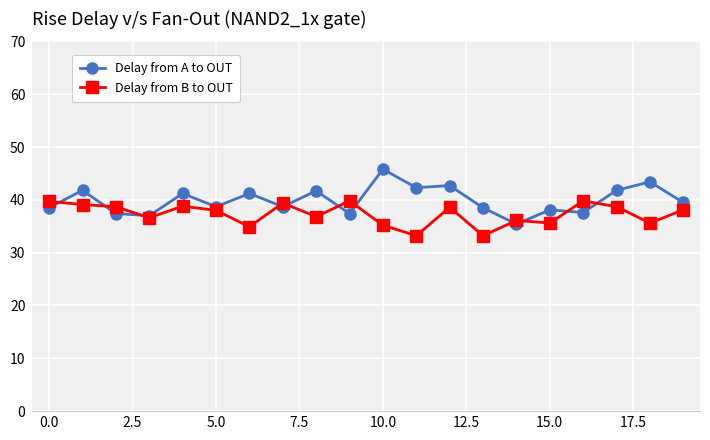

Rank the series by their maximum value, from lowest to highest.

Delay from B to OUT, Delay from A to OUT